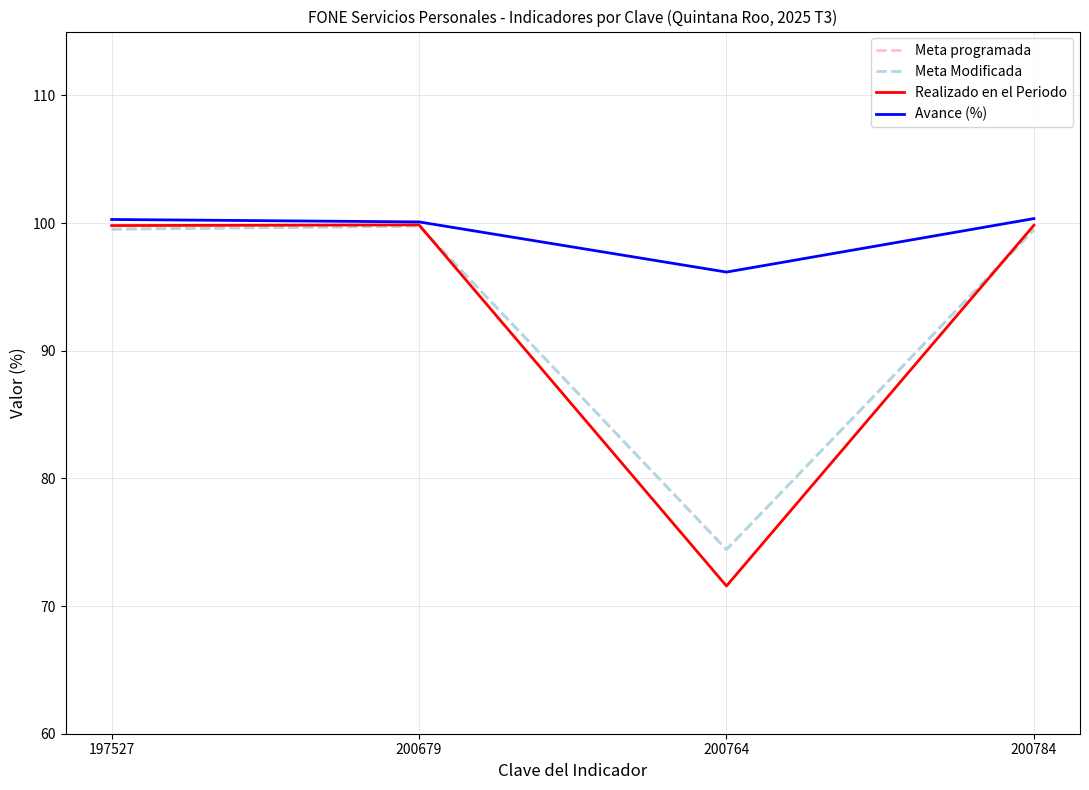

Is this an area chart (filled region under the line)?

No